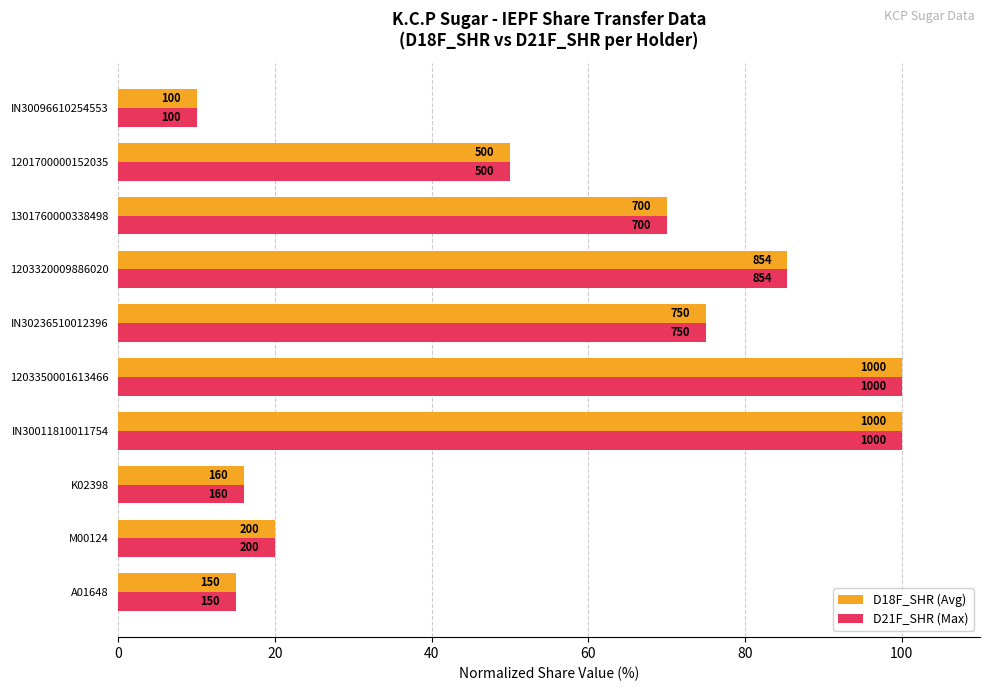

What are all the series names shown in the legend?

D18F_SHR (Avg), D21F_SHR (Max)